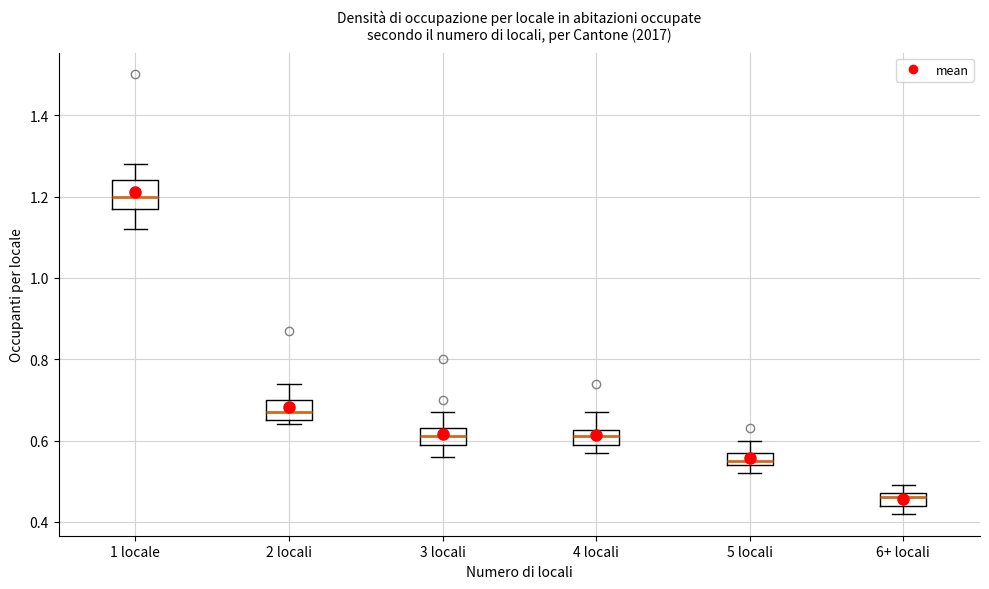

Which box is the tallest, from its lower edge to its upper edge?

1 locale